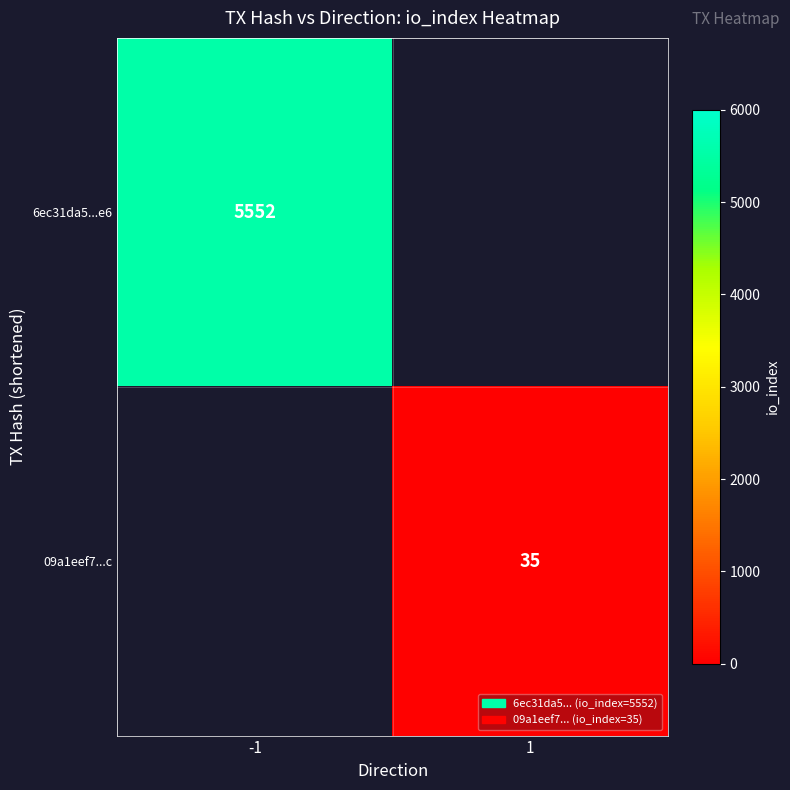

True or false: 09a1eef7...c has a value of 35 at 1.

True